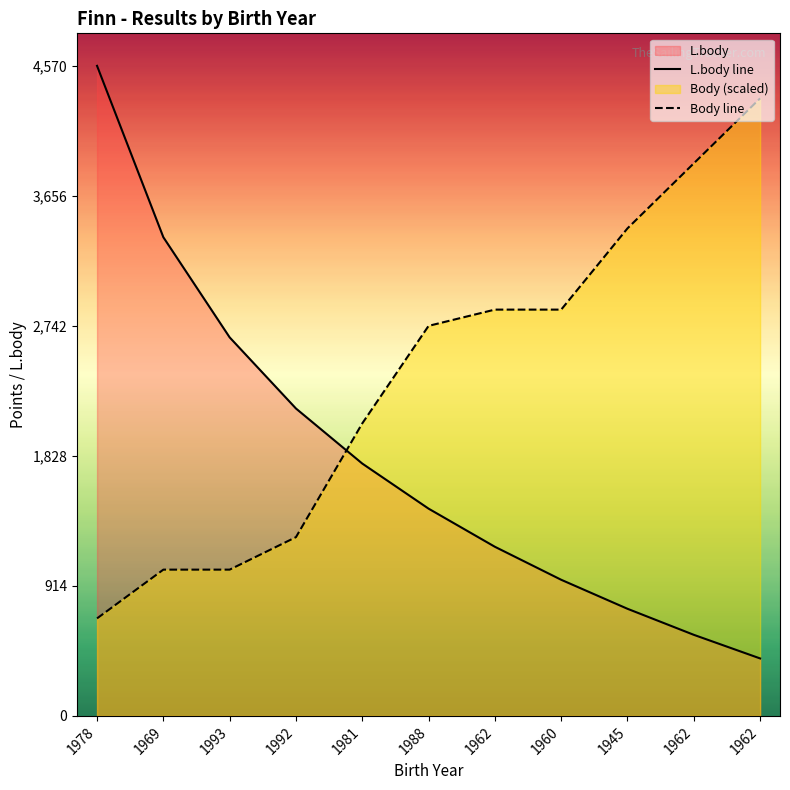

What is the sum of the L.body line values at 1988 and 1978?

6027.0